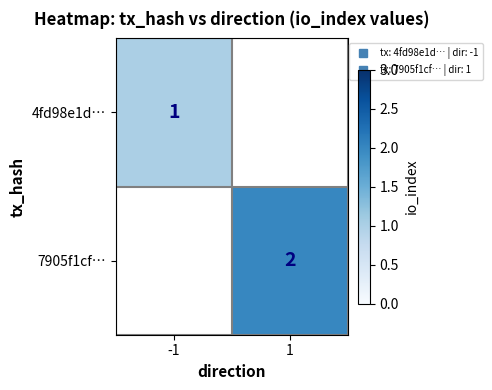

At how many categories does at least one series exceed 1?

1